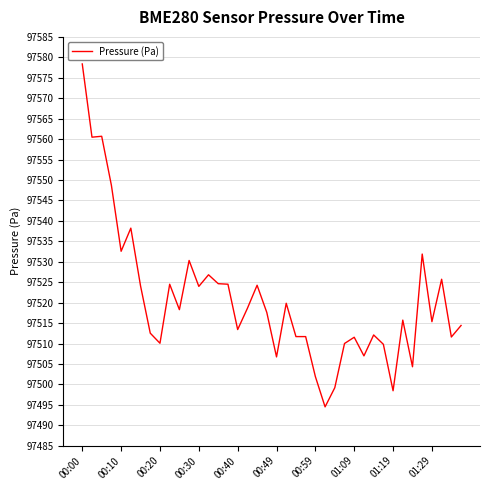

What is the greatest value displayed?

97578.4